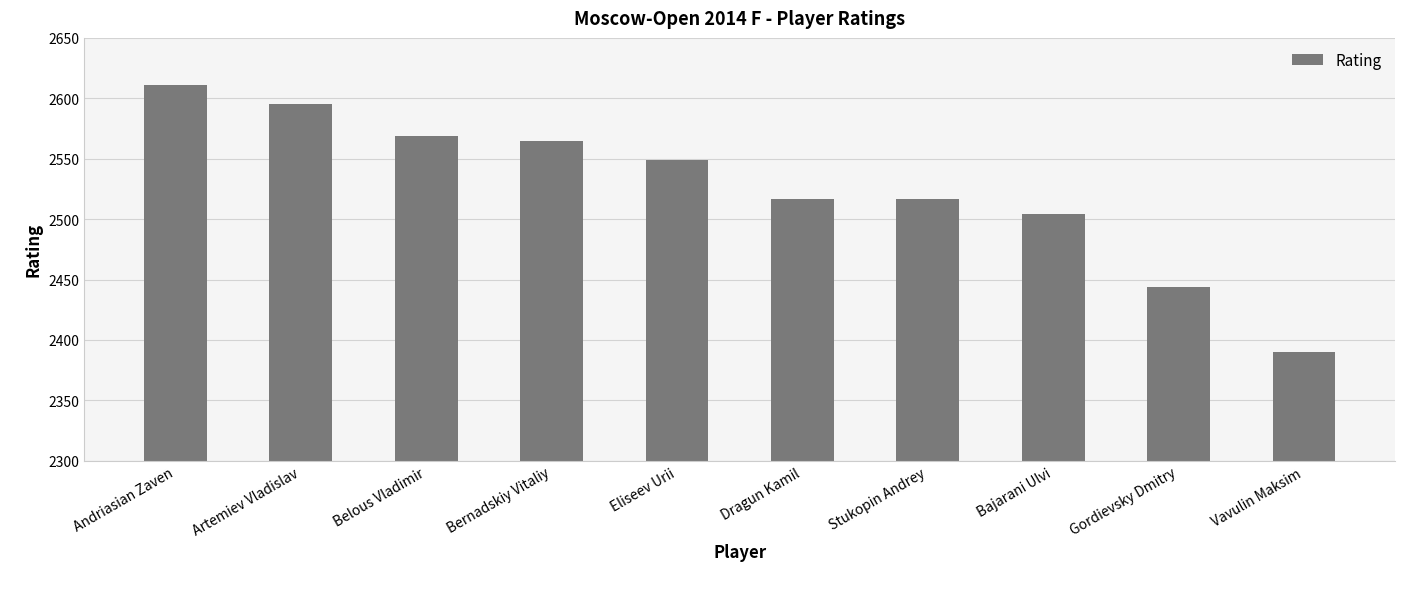

Reading left to right, transcribe all the data shown in this chart.

2611	2595	2569	2565	2549	2517	2517	2504	2444	2390